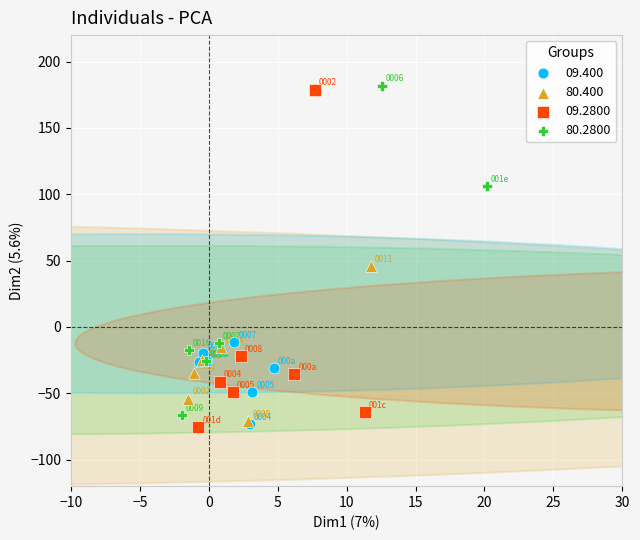

Which series contains the highest Y value?

80.2800